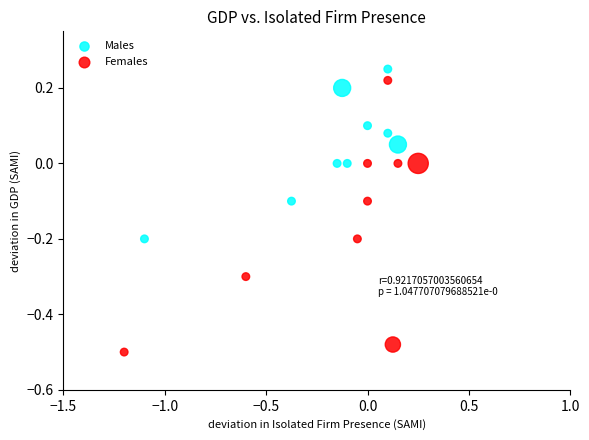

Which series contains the lowest Y value?

Females